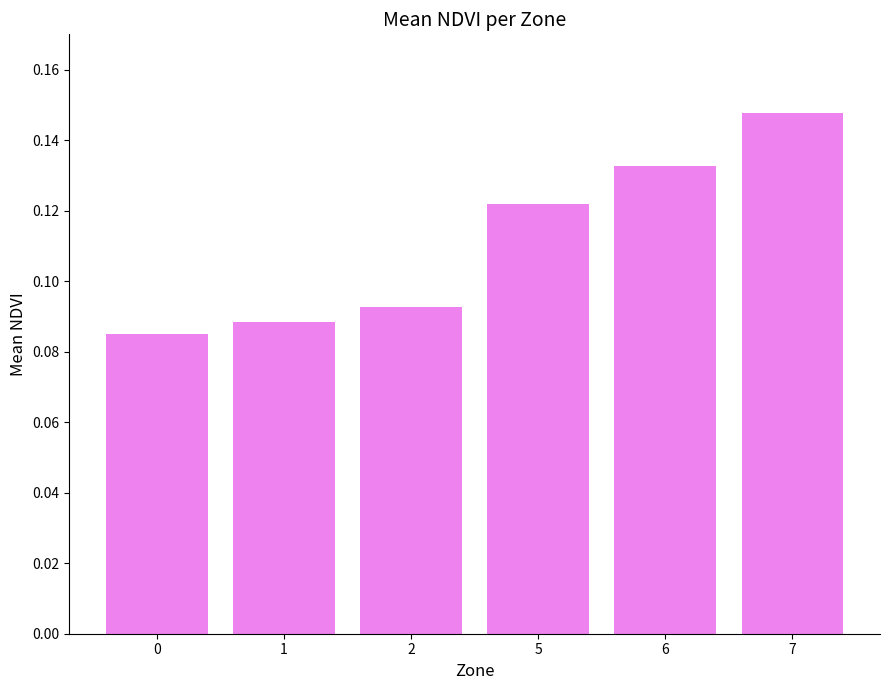

How many values are between 0 and 1?

6